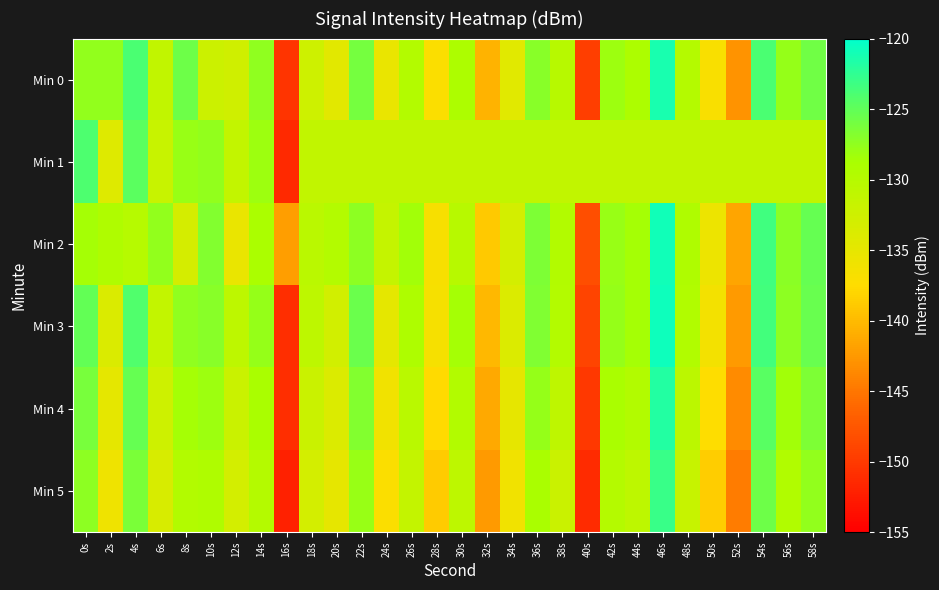

Which label corresponds to the smallest value in the chart?

16s